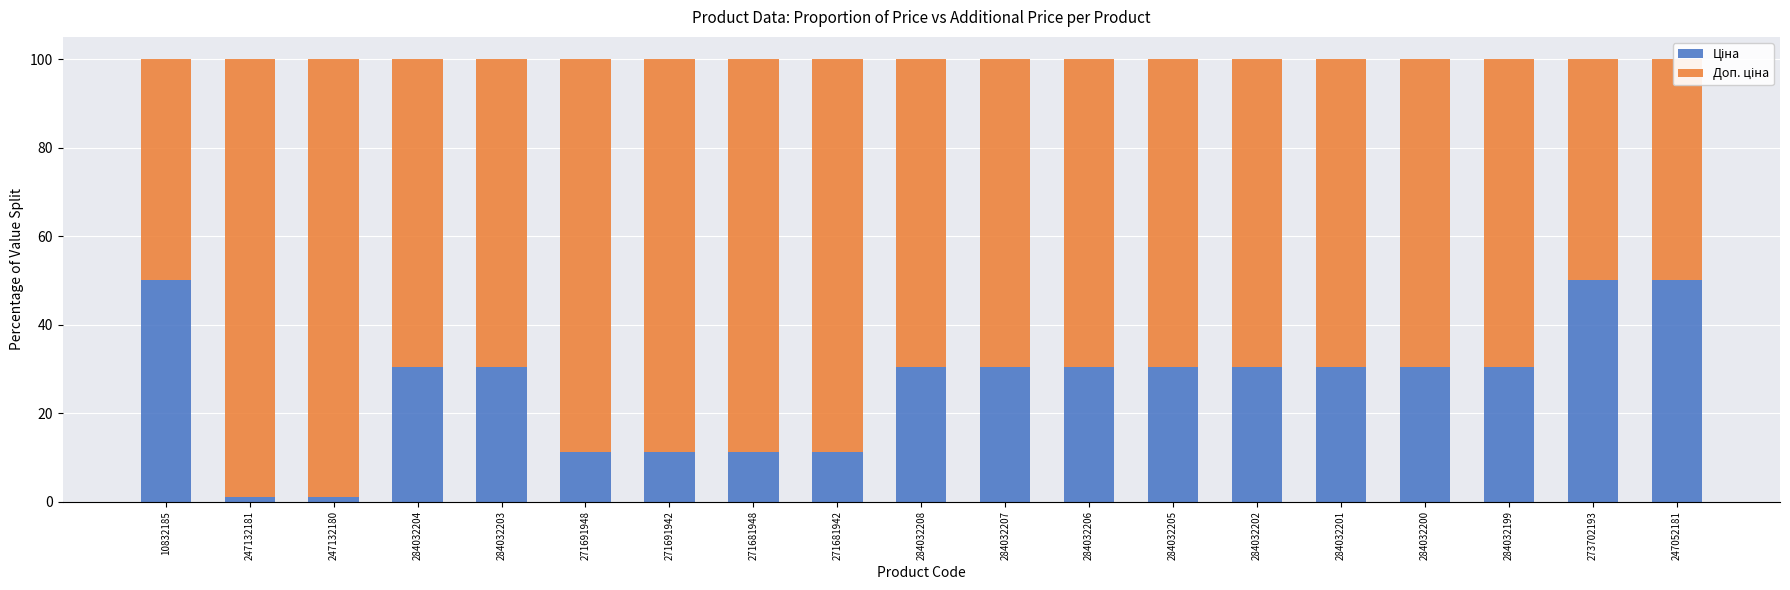

How many bars are there in each group?

2